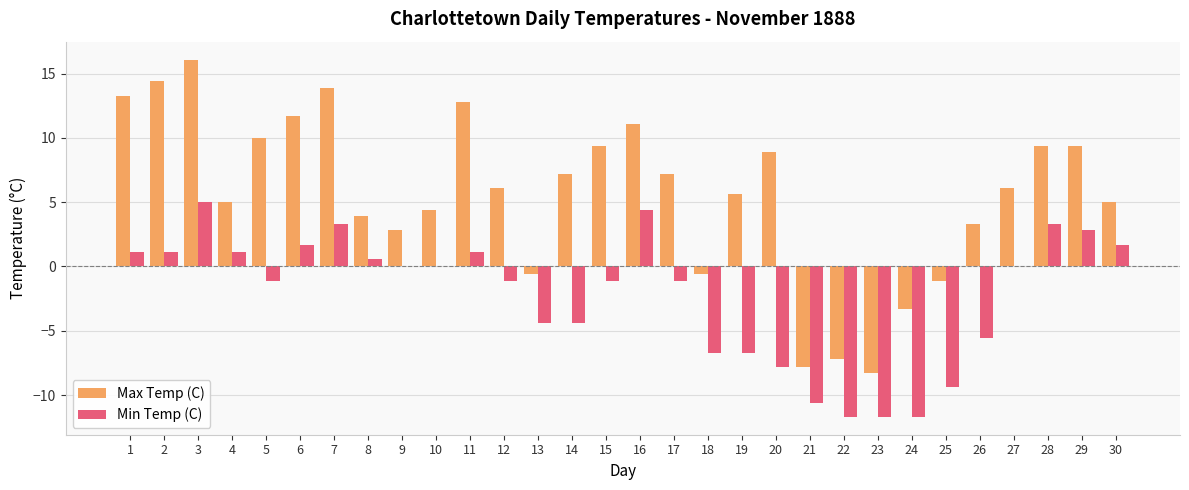

Read the Min Temp (C) value at 30.

1.7